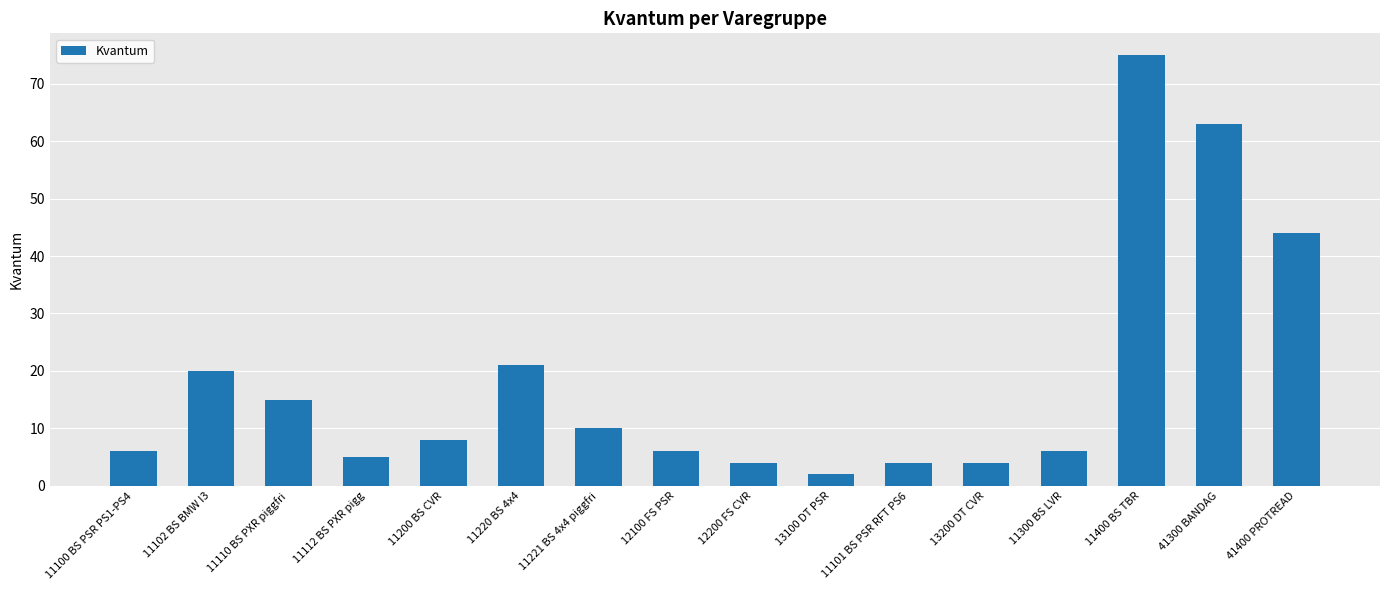

What is the minimum value shown in the chart?

2